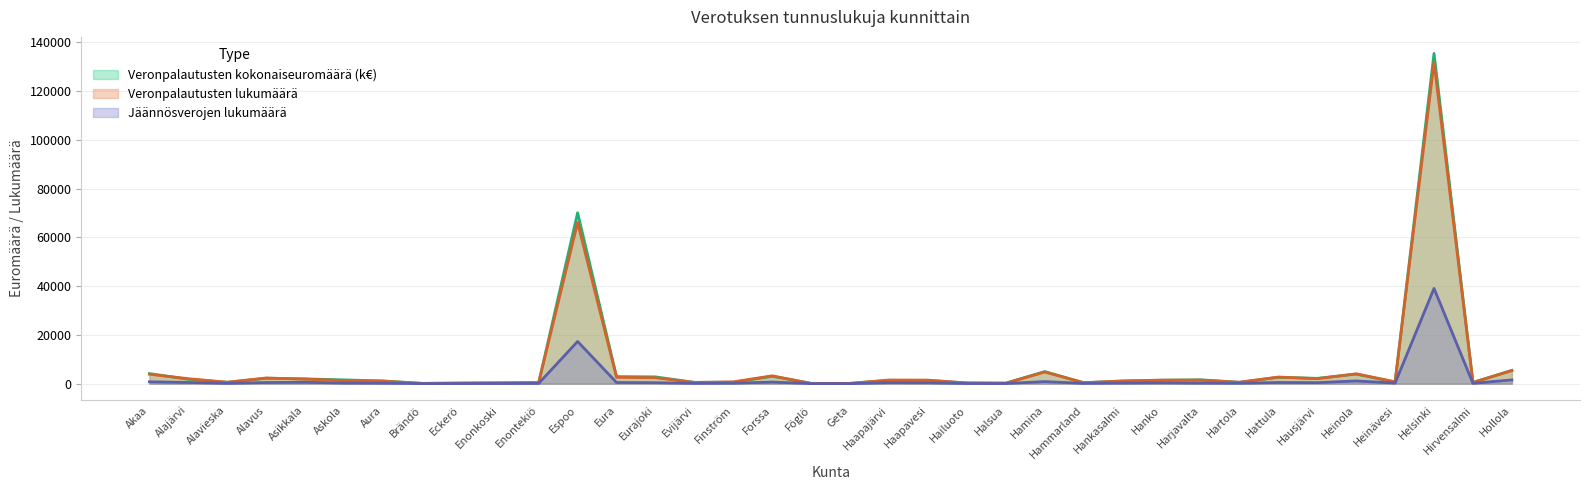

At which label does Jäännösverojen lukumäärä reach its minimum?

Geta